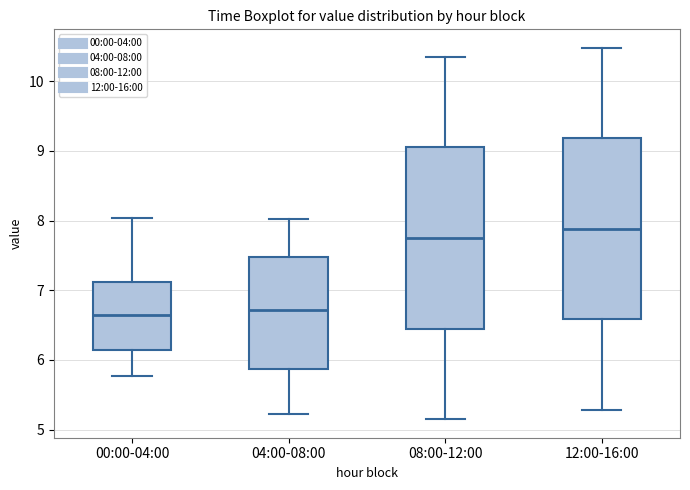

Where does the lower whisker of the box for 12:00-16:00 end on the y-axis? The values are not printed on the chart, so give them approximately, as read against the axis.

5.3